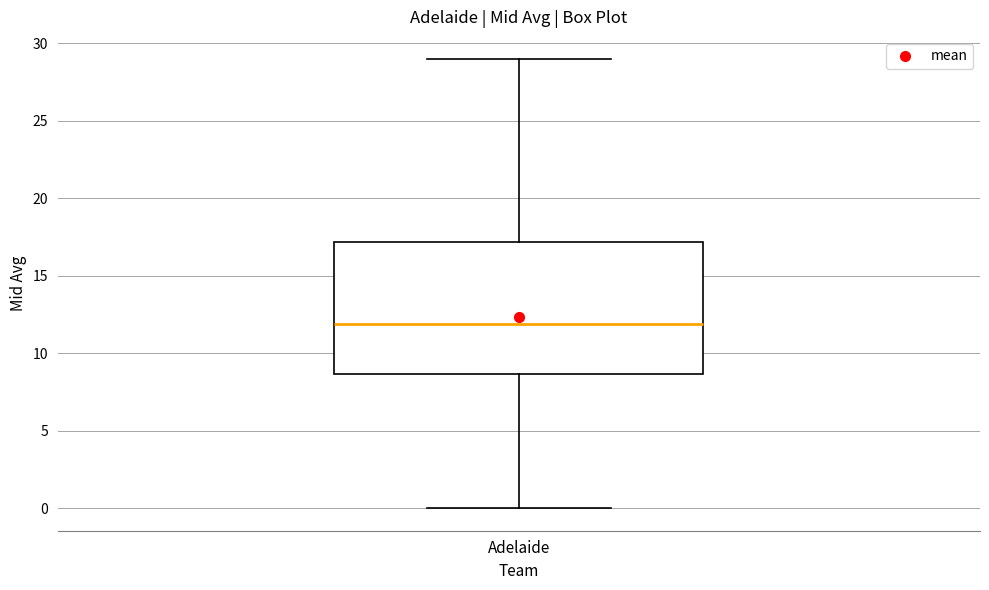

Where does the lower whisker of the box for Adelaide end on the y-axis? The values are not printed on the chart, so give them approximately, as read against the axis.

0.0